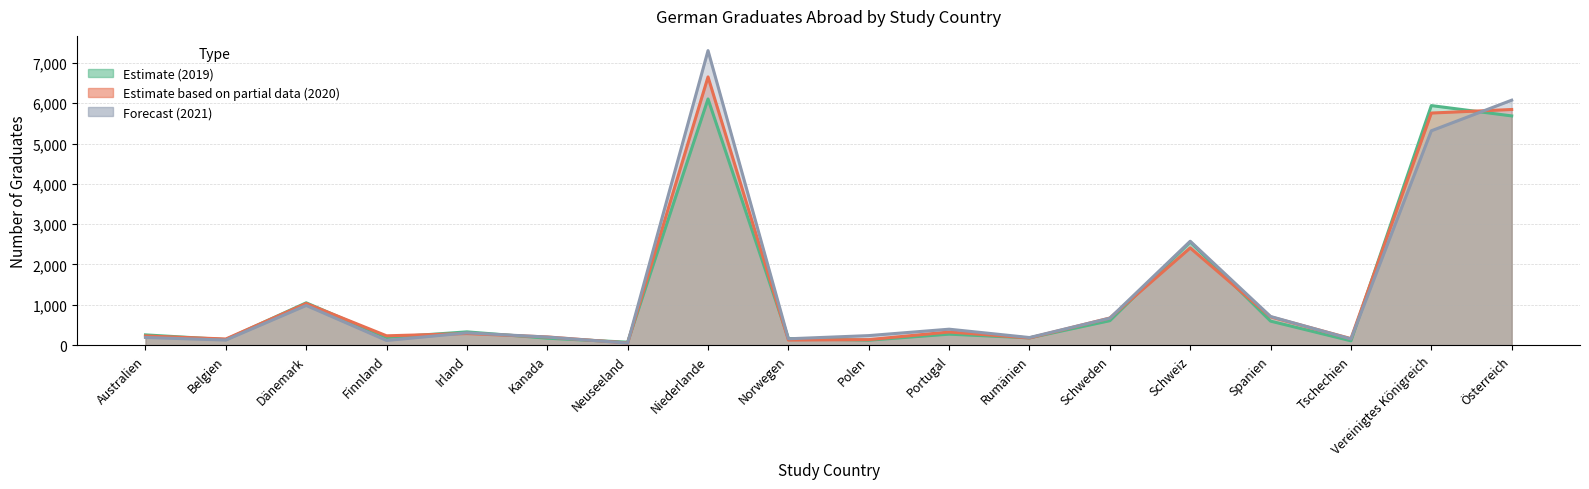

After their last crossing, which series has the higher values: Forecast (2021) or Estimate based on partial data (2020)?

Forecast (2021)